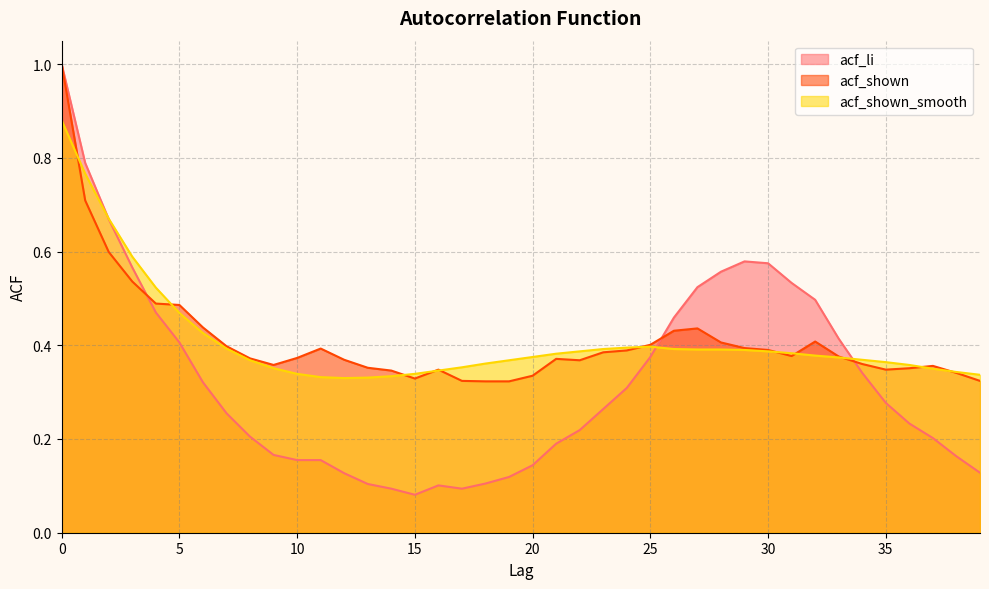

In acf_shown, how many points are lower than both neighbors (excluding endpoints)?

5